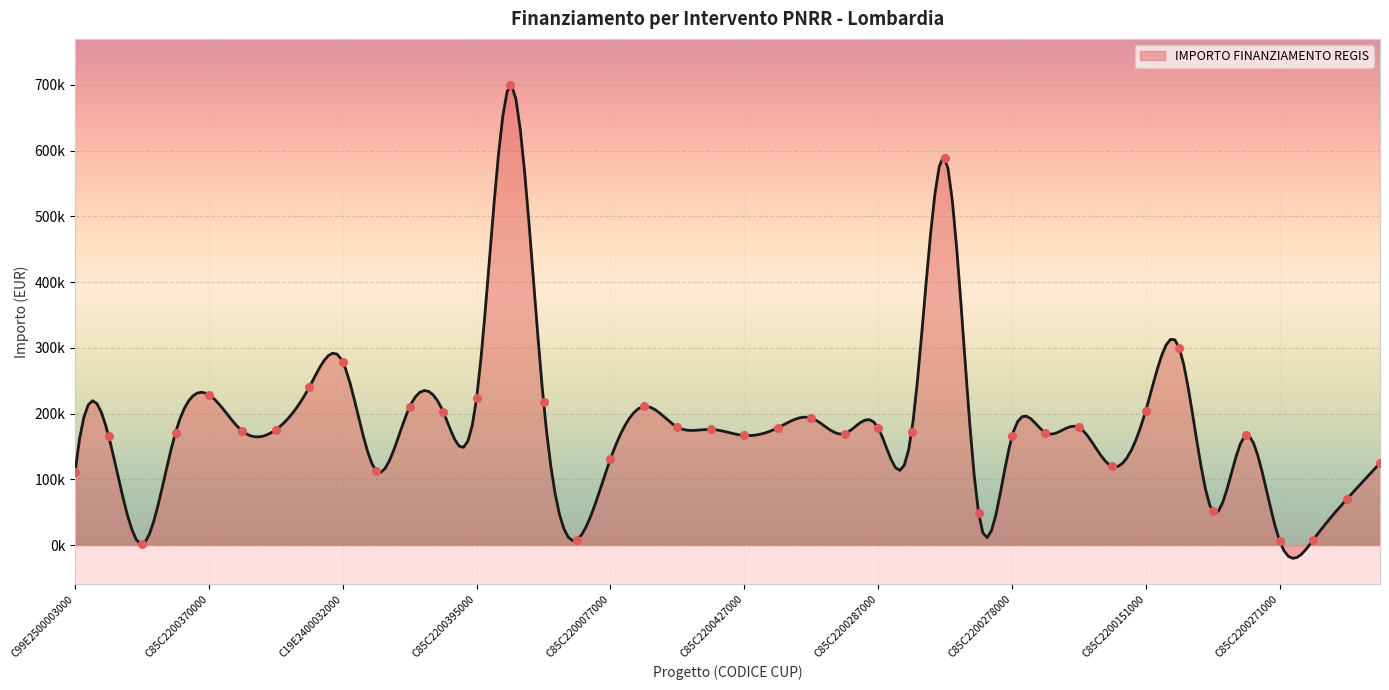

What is the ratio of the value at C29E24000390004 to the value at C85C22000770008?

0.9